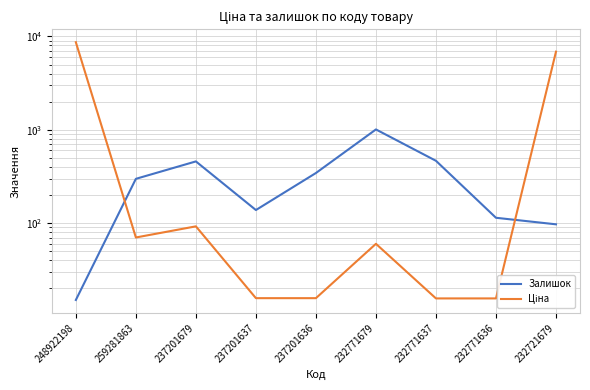

Is it true that Залишок equals 1008.0 at 232771679?

True